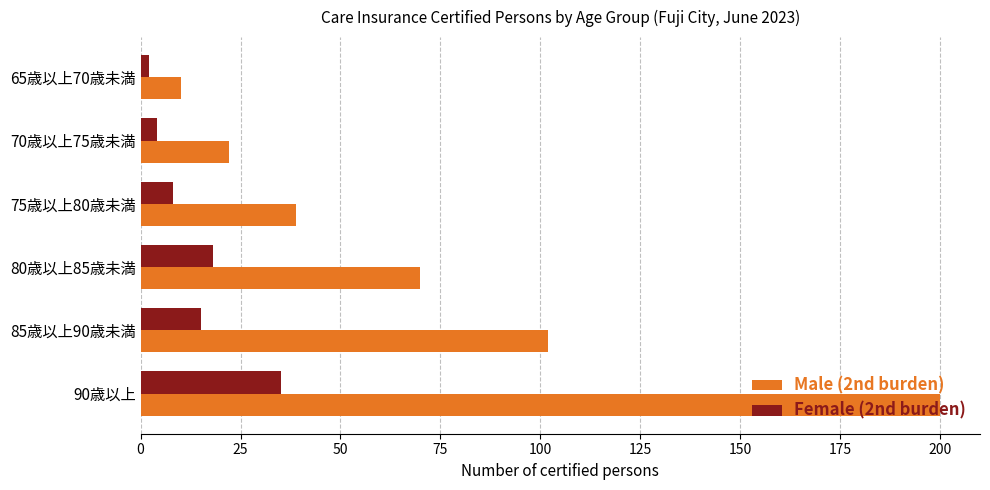

List the series in order of their peak value, highest first.

Male (2nd burden), Female (2nd burden)